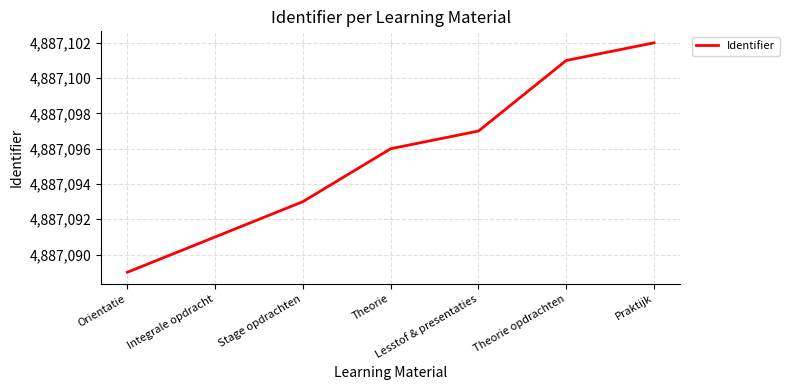

Which has a higher value, Lesstof & presentaties or Stage opdrachten?

Lesstof & presentaties